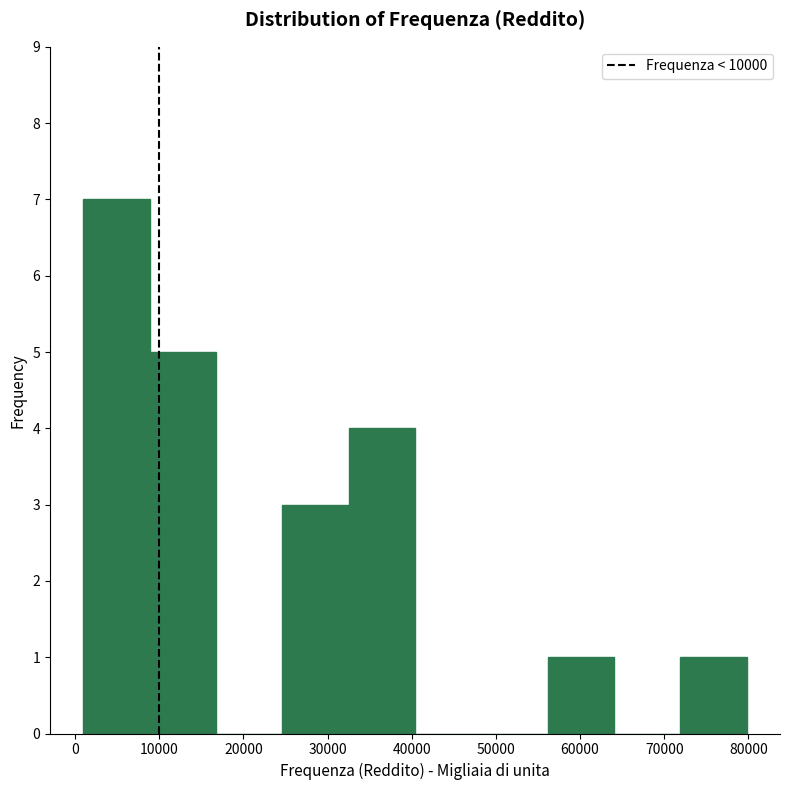

Over which range of the x-axis is the bar tallest?

1000 to 9000